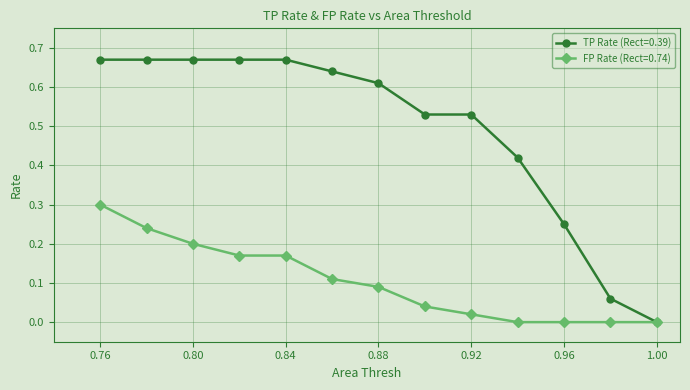

Rank the series by their maximum value, from highest to lowest.

TP Rate (Rect=0.39), FP Rate (Rect=0.74)